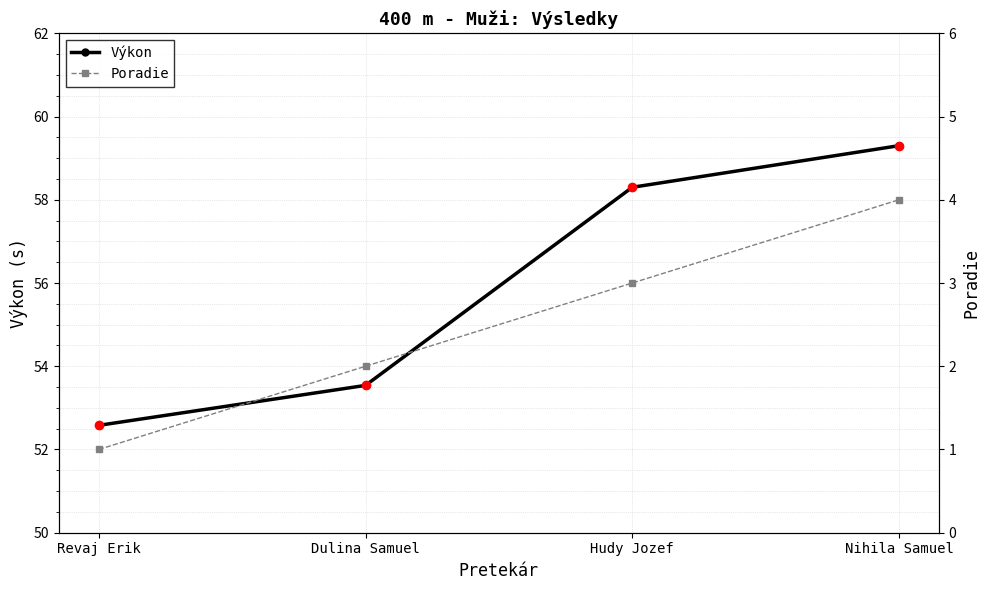

What is the label of the 3rd point from the left?

Hudy Jozef